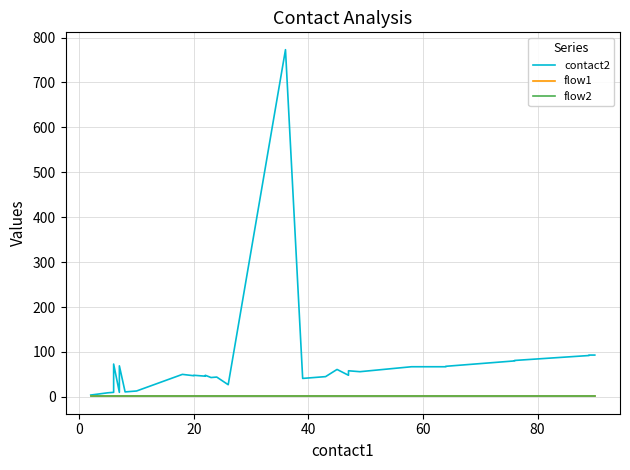

Count the number of data series in this chart.

3